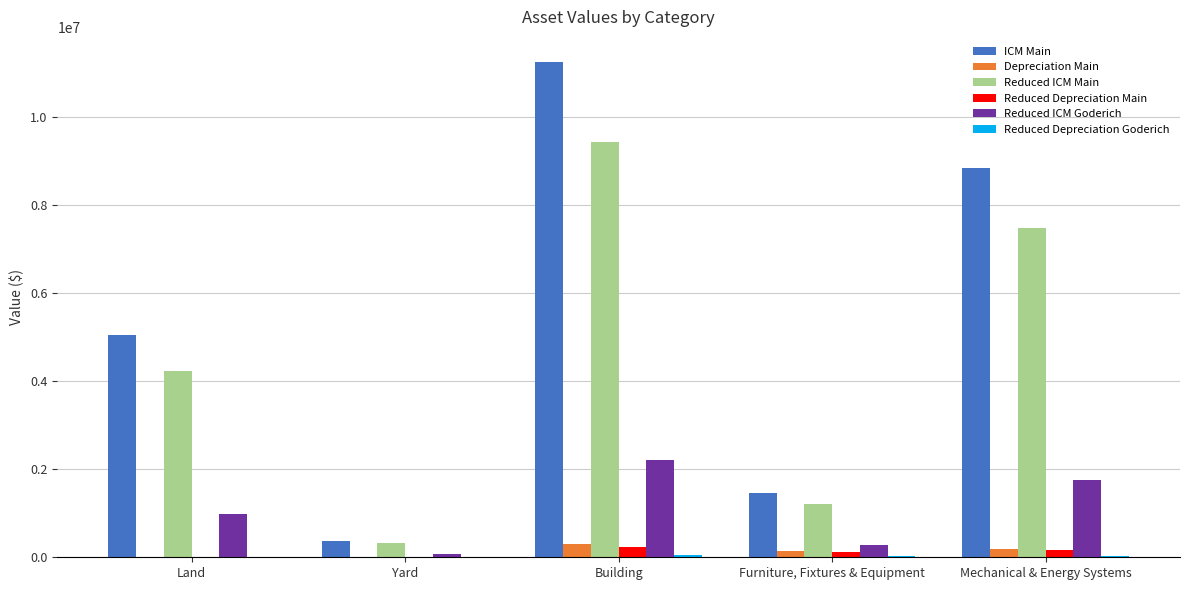

At which category does the chart reach its peak across all series?

Building